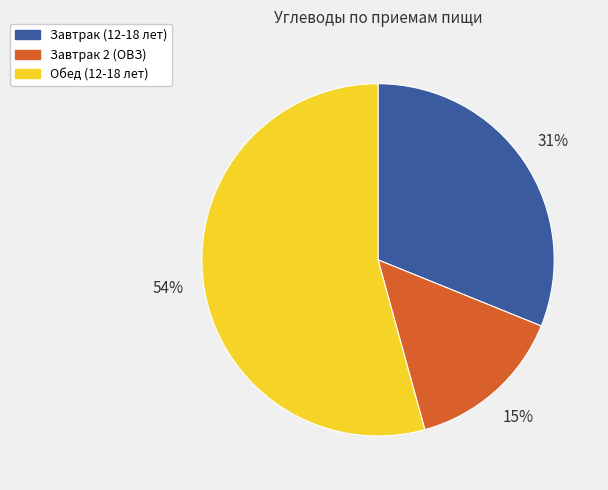

How many segments does this pie chart have?

3